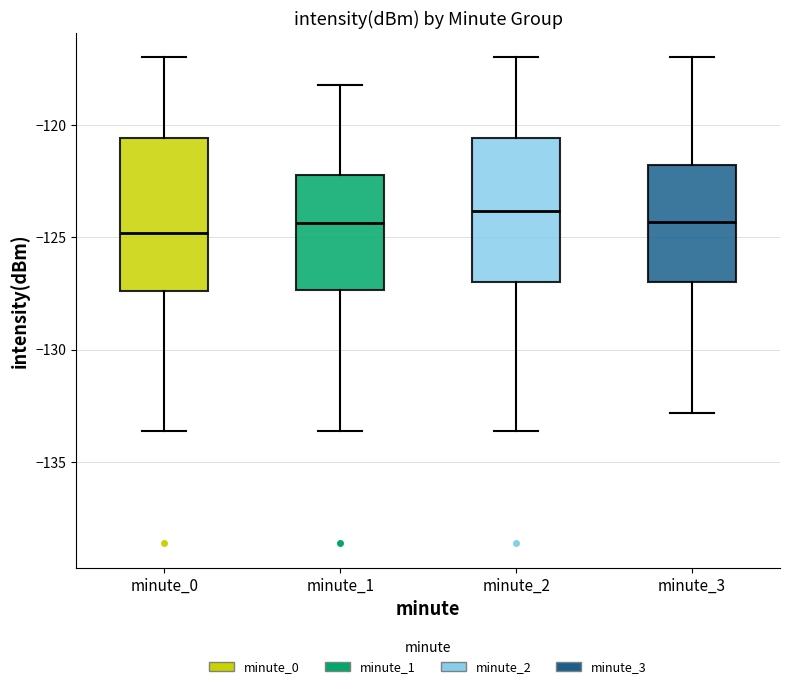

Where does the lower whisker of the box for minute_3 end on the y-axis? The values are not printed on the chart, so give them approximately, as read against the axis.

-133.0